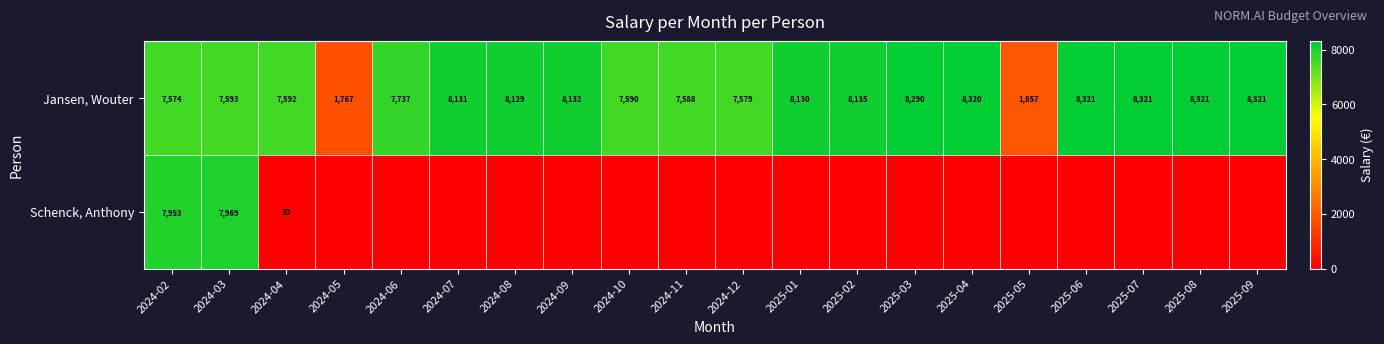

Rank the series at 2024-02 from highest to lowest value.

Schenck, Anthony, Jansen, Wouter